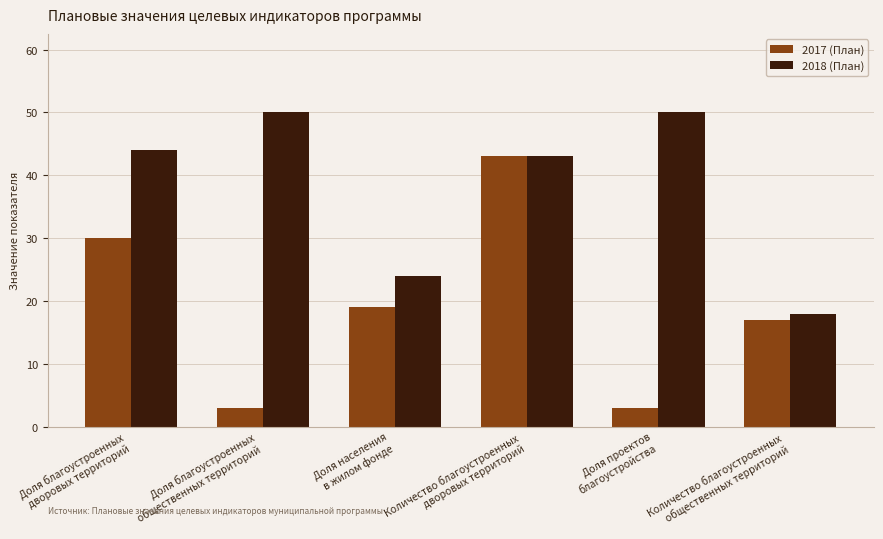

Is it true that 2018 (План) equals 50 at Доля проектов
благоустройства?

True